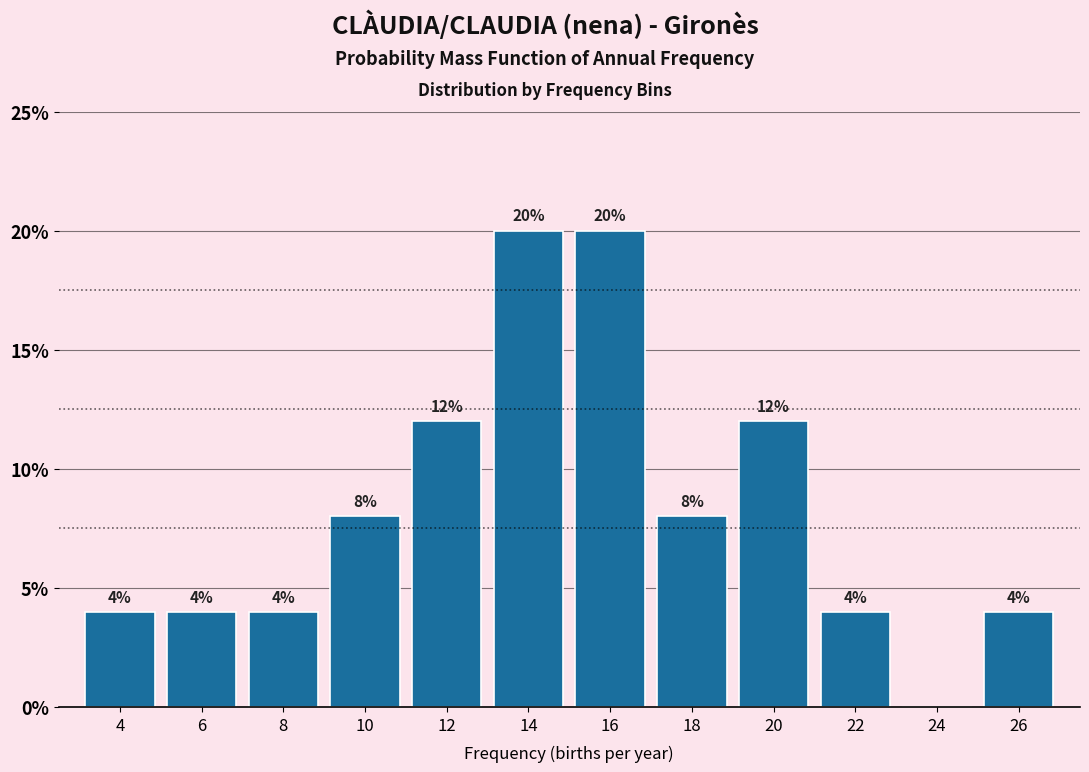

Reading right to left, extract all data points from this chart.

26=4	24=0	22=4	20=12	18=8	16=20	14=20	12=12	10=8	8=4	6=4	4=4